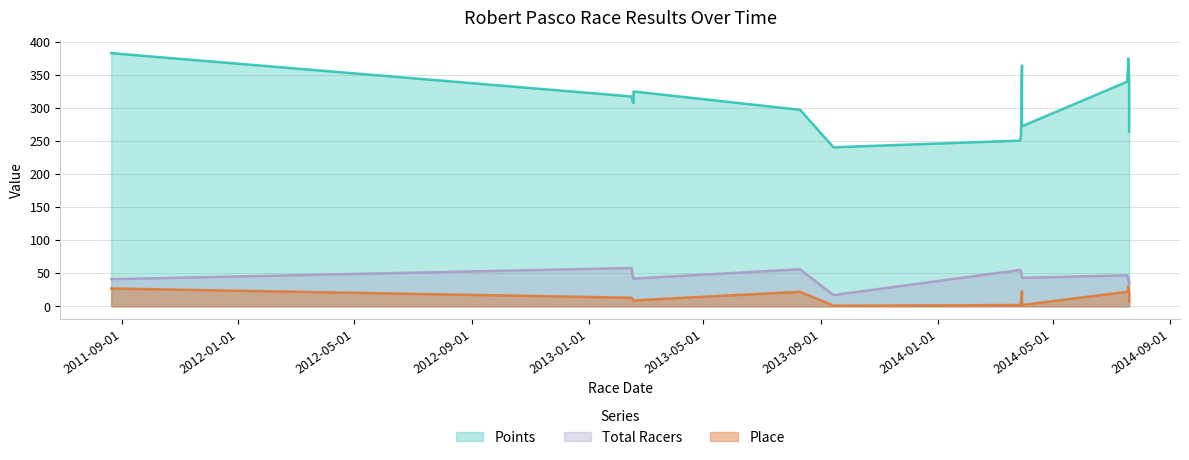

Is it true that Points equals 154.7 at 2014-07-20?

False